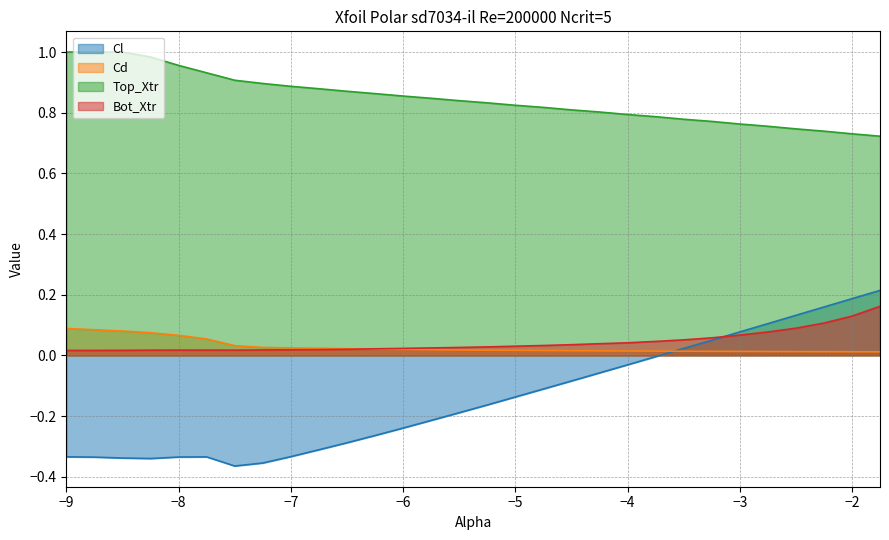

Count the number of data series in this chart.

4